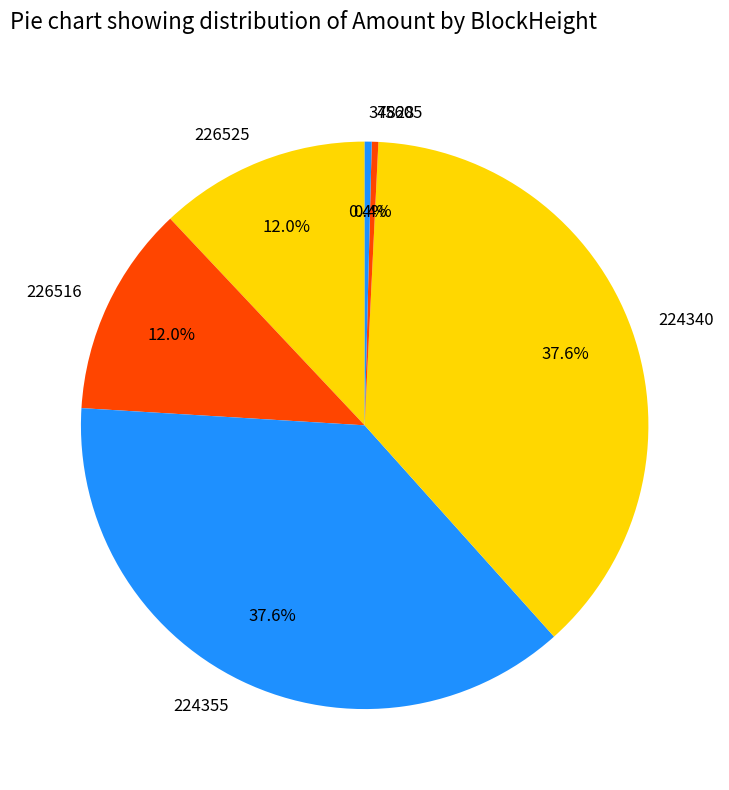

True or false: 226525 accounts for 12% of the total.

True